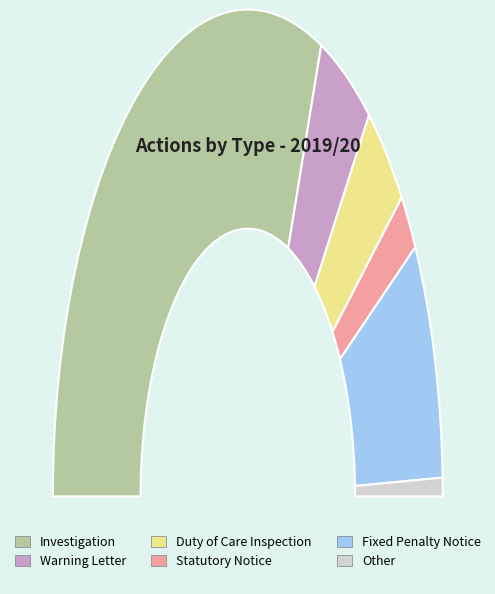

What is the change in value from Investigation to Duty of Care Inspection?

-259794